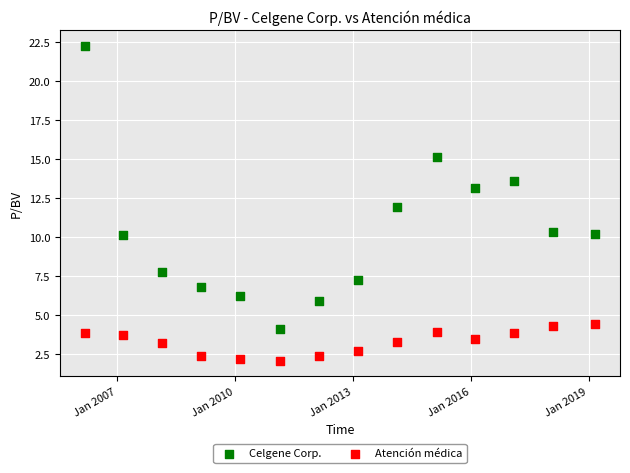

What is the X range (max minus min) for the scatter plot?

4731.0